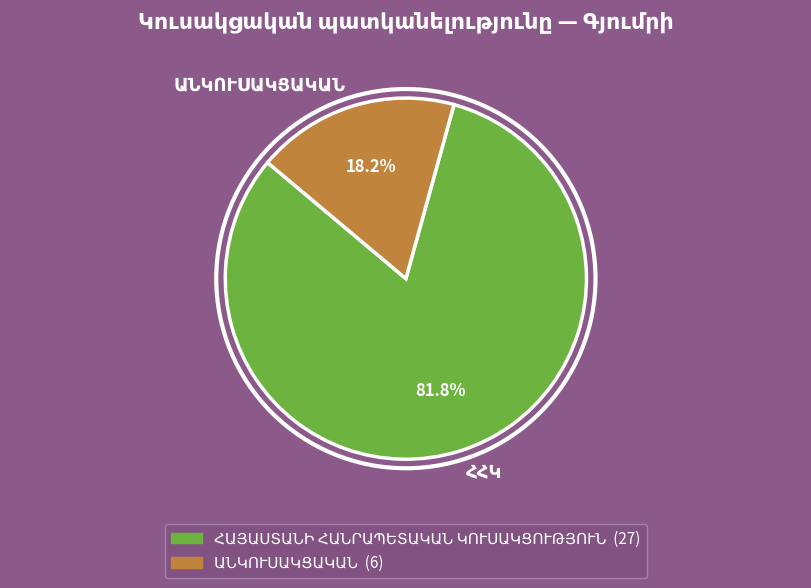

Is there a majority slice in this chart?

Yes